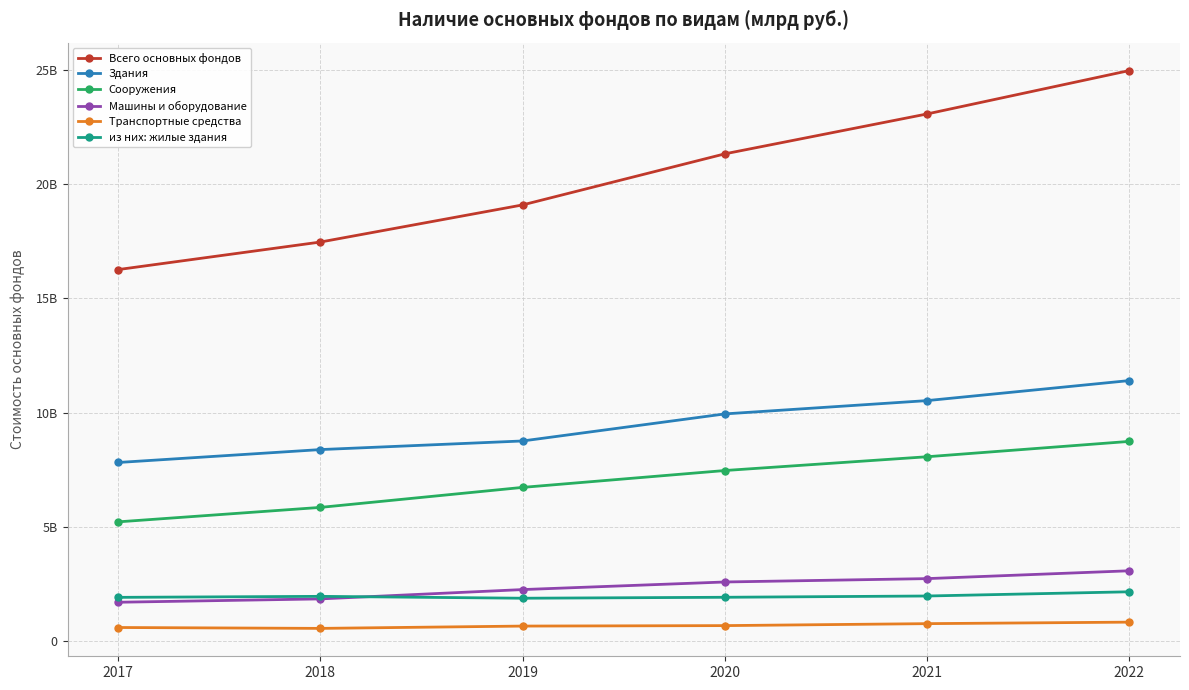

Is it true that Здания equals 8378646020 at 2018?

True